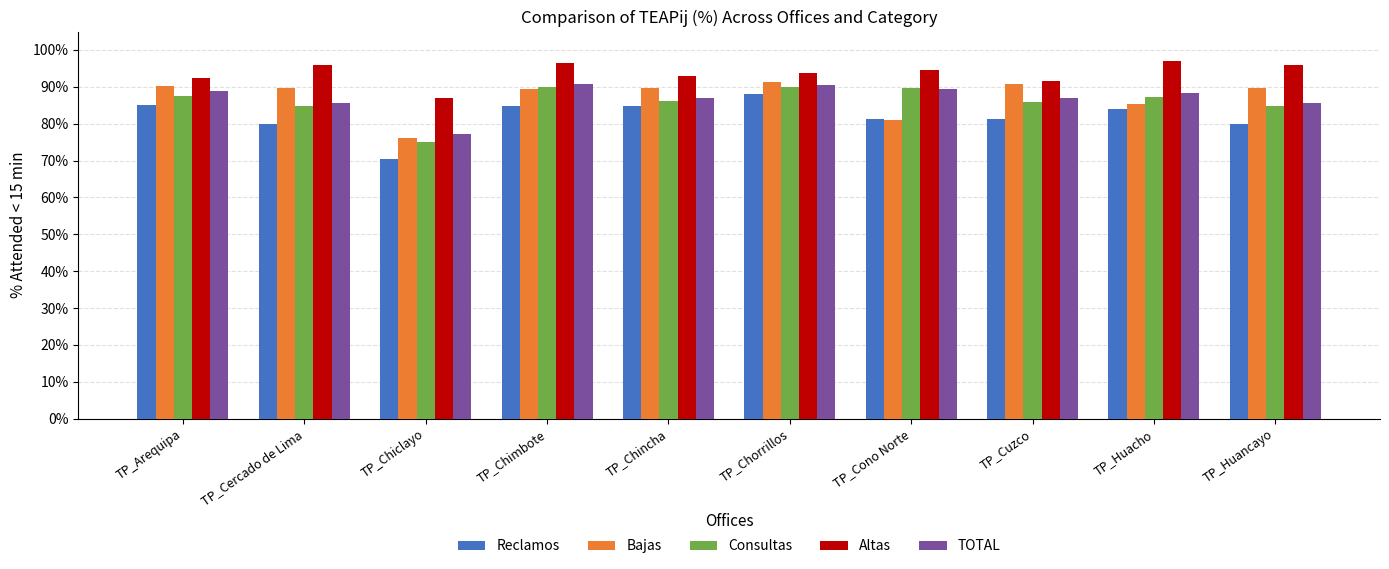

Reading left to right, extract all data points from this chart.

Reclamos: TP_Arequipa=0.9	TP_Cercado de Lima=0.8	TP_Chiclayo=0.7	TP_Chimbote=0.8	TP_Chincha=0.8	TP_Chorrillos=0.9	TP_Cono Norte=0.8	TP_Cuzco=0.8	TP_Huacho=0.8	TP_Huancayo=0.8
Bajas: TP_Arequipa=0.9	TP_Cercado de Lima=0.9	TP_Chiclayo=0.8	TP_Chimbote=0.9	TP_Chincha=0.9	TP_Chorrillos=0.9	TP_Cono Norte=0.8	TP_Cuzco=0.9	TP_Huacho=0.9	TP_Huancayo=0.9
Consultas: TP_Arequipa=0.9	TP_Cercado de Lima=0.8	TP_Chiclayo=0.7	TP_Chimbote=0.9	TP_Chincha=0.9	TP_Chorrillos=0.9	TP_Cono Norte=0.9	TP_Cuzco=0.9	TP_Huacho=0.9	TP_Huancayo=0.8
Altas: TP_Arequipa=0.9	TP_Cercado de Lima=1.0	TP_Chiclayo=0.9	TP_Chimbote=1.0	TP_Chincha=0.9	TP_Chorrillos=0.9	TP_Cono Norte=0.9	TP_Cuzco=0.9	TP_Huacho=1.0	TP_Huancayo=1.0
TOTAL: TP_Arequipa=0.9	TP_Cercado de Lima=0.9	TP_Chiclayo=0.8	TP_Chimbote=0.9	TP_Chincha=0.9	TP_Chorrillos=0.9	TP_Cono Norte=0.9	TP_Cuzco=0.9	TP_Huacho=0.9	TP_Huancayo=0.9